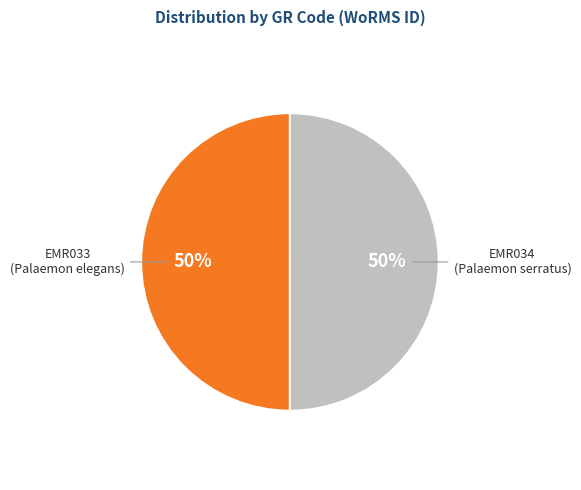

True or false: EMR033 (Palaemon elegans) accounts for 50% of the total.

True